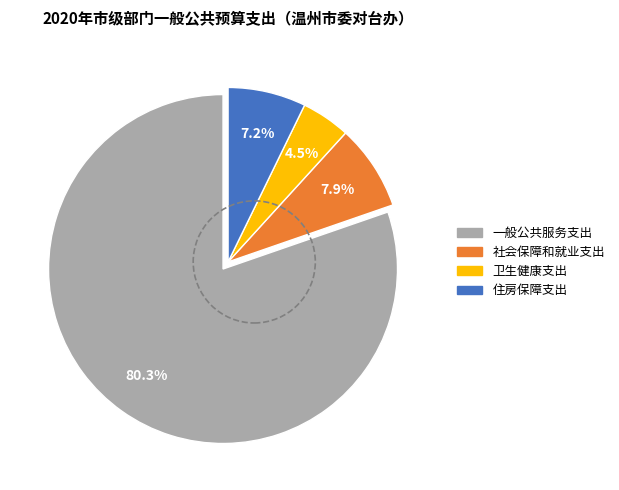

Does any single category account for the majority?

Yes